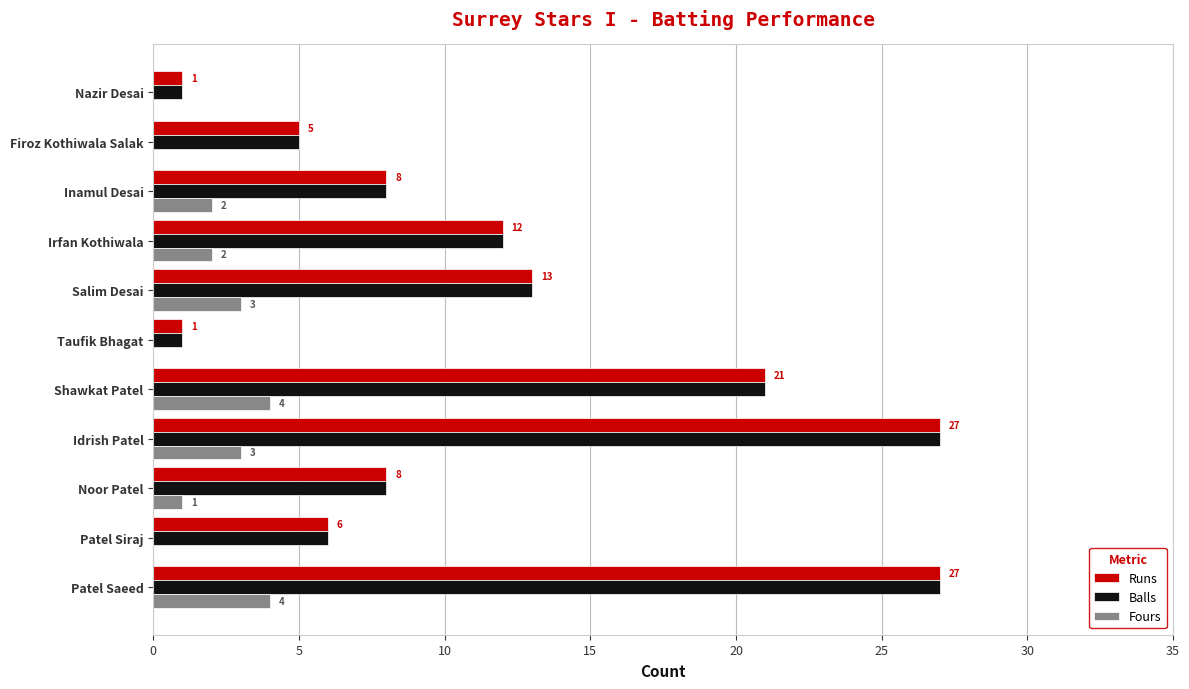

What is the greatest value displayed?

27